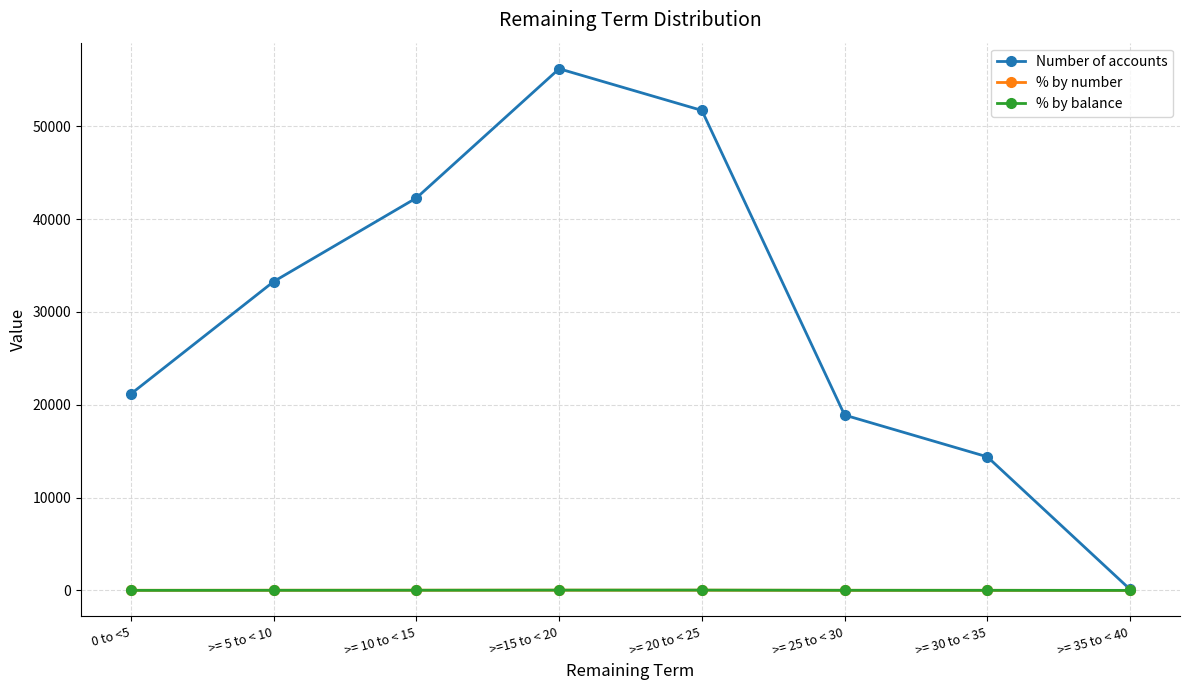

What is the sum of all % by balance values?

100.0